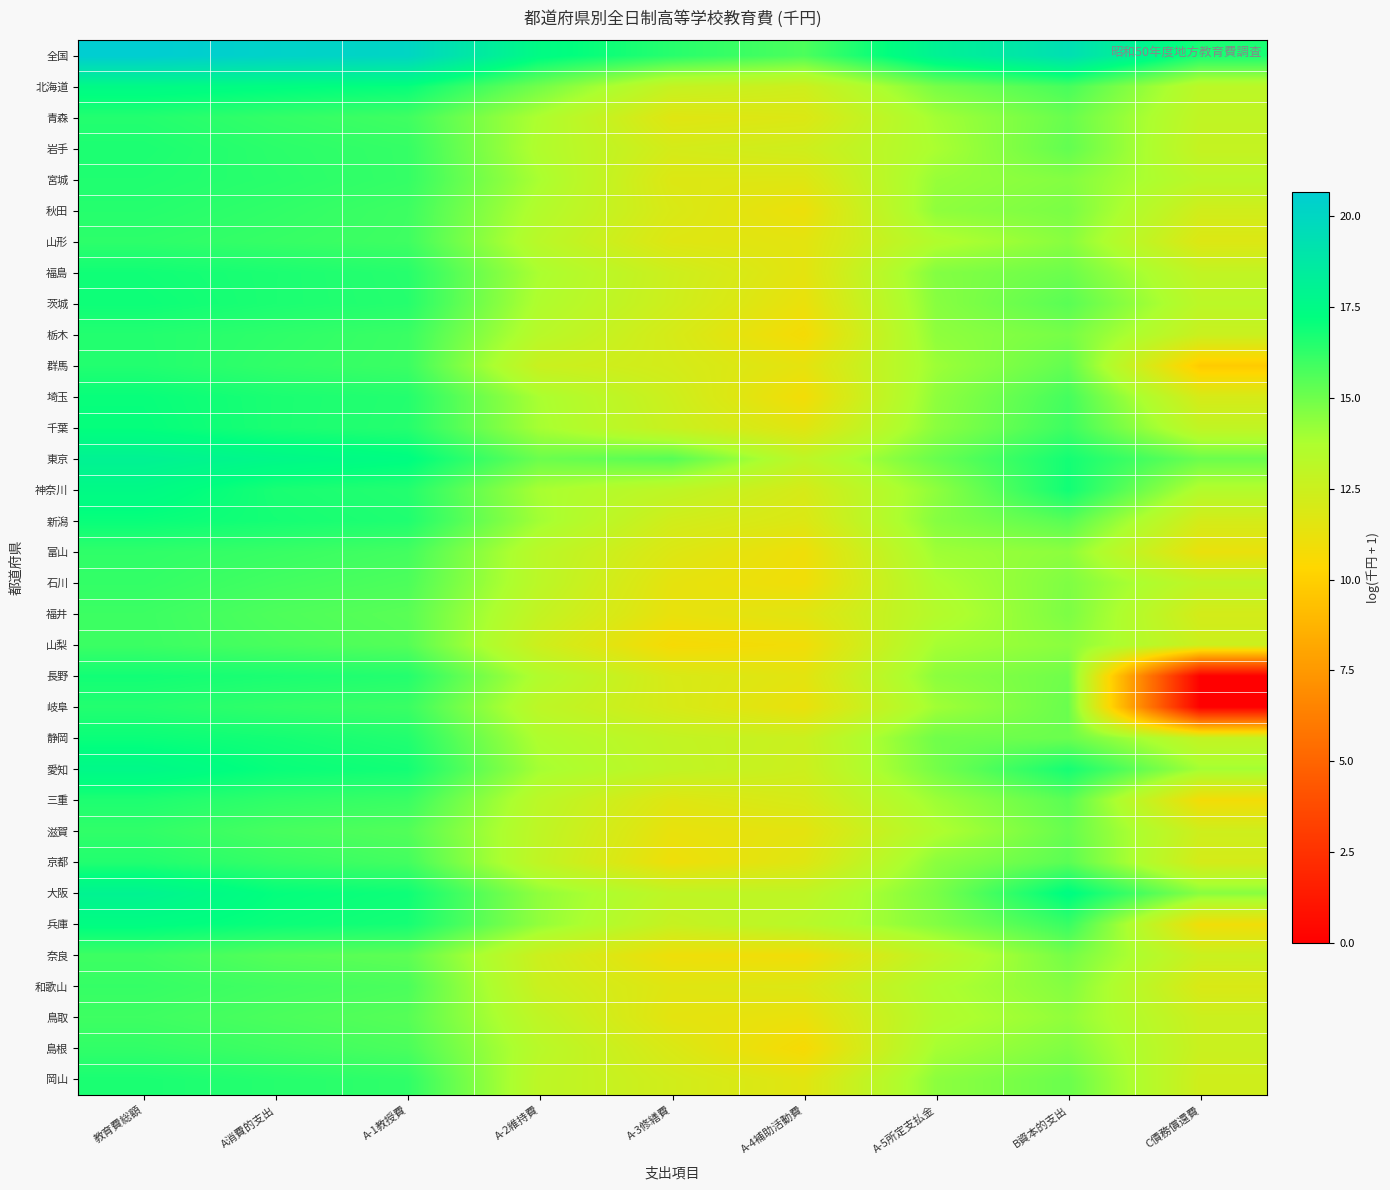

Rank the series by their maximum value, from lowest to highest.

鳥取, 奈良, 福井, 山梨, 和歌山, 石川, 島根, 滋賀, 富山, 山形, 秋田, 青森, 栃木, 岐阜, 群馬, 京都, 宮城, 三重, 岩手, 岡山, 長野, 福島, 茨城, 静岡, 新潟, 埼玉, 千葉, 兵庫, 神奈川, 北海道, 愛知, 大阪, 東京, 全国